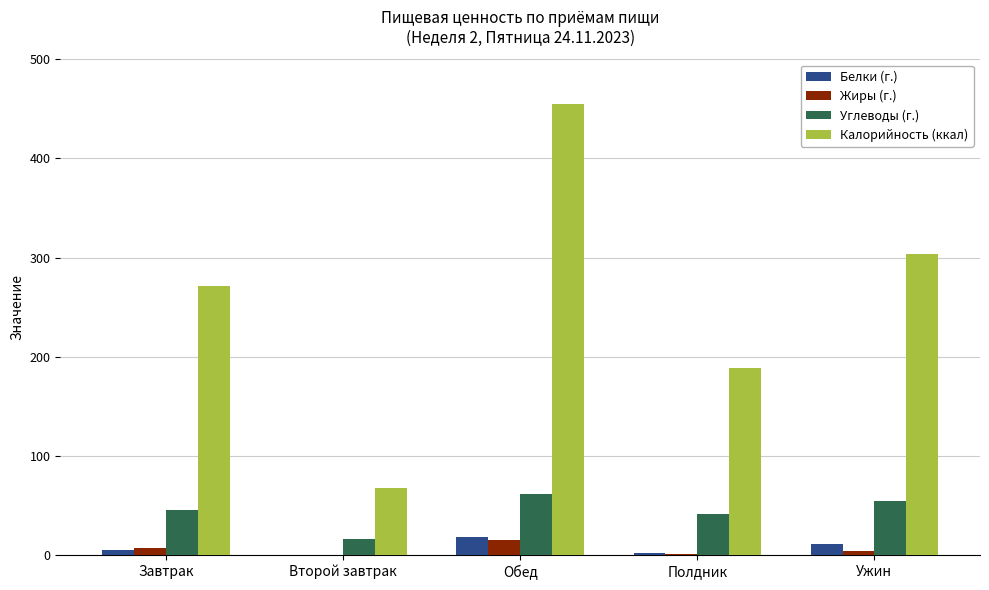

Which series has the widest spread of values?

Калорийность (ккал)